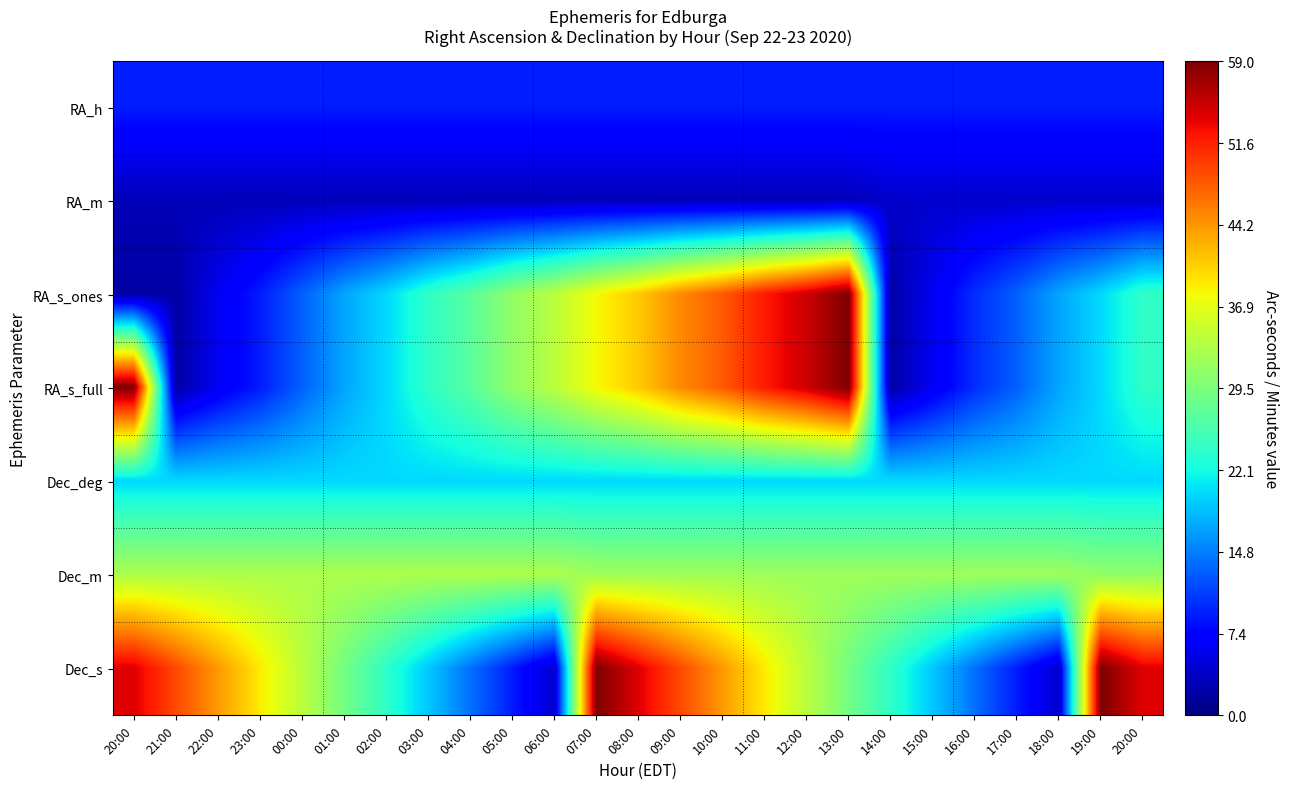

Reading left to right, list all the values displayed in this chart.

RA_h: 20:00=9	21:00=9	22:00=9	23:00=9	00:00=9	01:00=9	02:00=9	03:00=9	04:00=9	05:00=9	06:00=9	07:00=9	08:00=9	09:00=9	10:00=9	11:00=9	12:00=9	13:00=9	14:00=9	15:00=9	16:00=9	17:00=9	18:00=9	19:00=9	20:00=9
RA_m: 20:00=3	21:00=3	22:00=3	23:00=3	00:00=3	01:00=3	02:00=3	03:00=3	04:00=3	05:00=3	06:00=3	07:00=3	08:00=3	09:00=3	10:00=3	11:00=3	12:00=3	13:00=3	14:00=4	15:00=4	16:00=4	17:00=4	18:00=4	19:00=4	20:00=4
RA_s_ones: 20:00=2	21:00=2	22:00=6	23:00=9	00:00=13	01:00=17	02:00=20	03:00=24	04:00=27	05:00=31	06:00=34	07:00=38	08:00=41	09:00=45	10:00=48	11:00=52	12:00=55	13:00=59	14:00=2	15:00=6	16:00=10	17:00=13	18:00=17	19:00=20	20:00=24
RA_s_full: 20:00=59	21:00=2	22:00=6	23:00=9	00:00=13	01:00=17	02:00=20	03:00=24	04:00=27	05:00=31	06:00=34	07:00=38	08:00=41	09:00=45	10:00=48	11:00=52	12:00=55	13:00=59	14:00=2	15:00=6	16:00=10	17:00=13	18:00=17	19:00=20	20:00=24
Dec_deg: 20:00=20	21:00=20	22:00=20	23:00=20	00:00=20	01:00=20	02:00=20	03:00=20	04:00=20	05:00=20	06:00=20	07:00=20	08:00=20	09:00=20	10:00=20	11:00=20	12:00=20	13:00=20	14:00=20	15:00=20	16:00=20	17:00=20	18:00=20	19:00=20	20:00=20
Dec_m: 20:00=33	21:00=33	22:00=33	23:00=33	00:00=33	01:00=33	02:00=33	03:00=33	04:00=33	05:00=33	06:00=33	07:00=32	08:00=32	09:00=32	10:00=32	11:00=32	12:00=32	13:00=32	14:00=32	15:00=32	16:00=32	17:00=32	18:00=32	19:00=31	20:00=31
Dec_s: 20:00=54	21:00=49	22:00=44	23:00=39	00:00=34	01:00=29	02:00=24	03:00=19	04:00=14	05:00=9	06:00=4	07:00=59	08:00=54	09:00=49	10:00=44	11:00=39	12:00=34	13:00=29	14:00=24	15:00=19	16:00=14	17:00=9	18:00=4	19:00=59	20:00=54